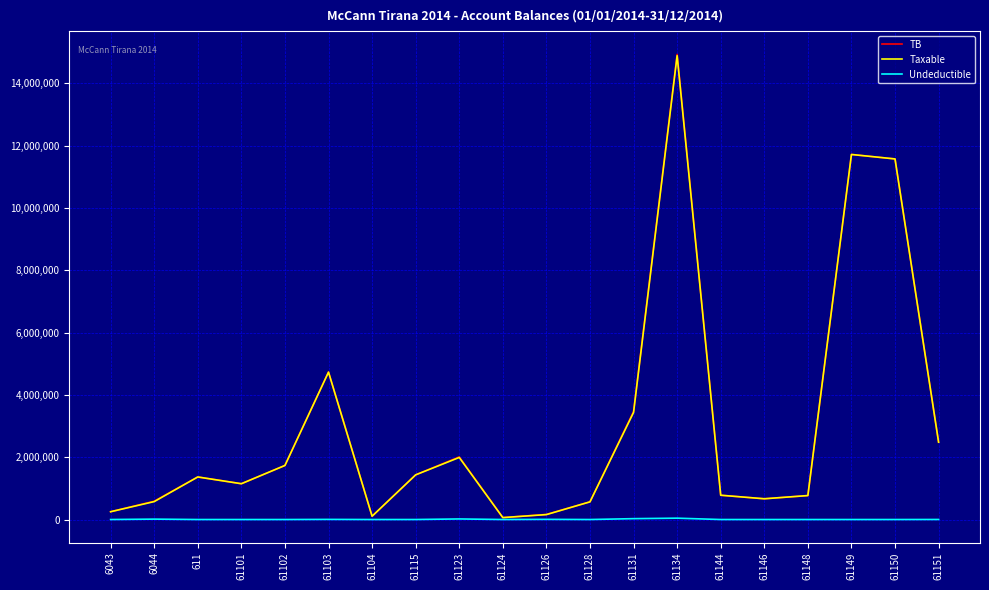

At which label is TB closest to 7496485?

61103